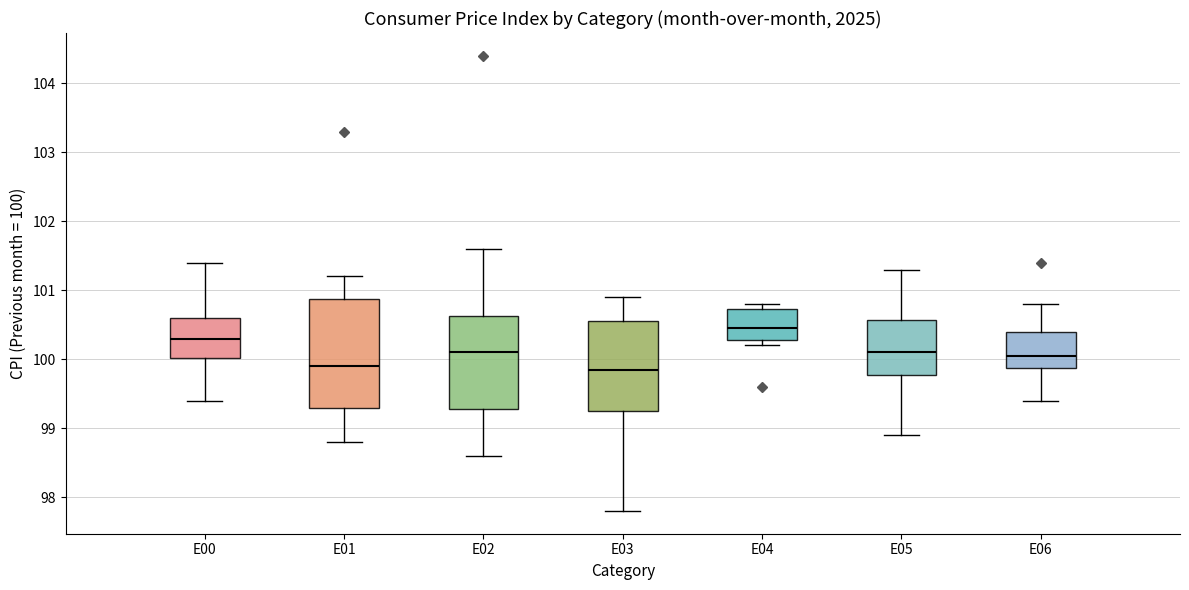

Where is the lower edge of the box for E01 on the y-axis? The values are not printed on the chart, so give them approximately, as read against the axis.

99.3